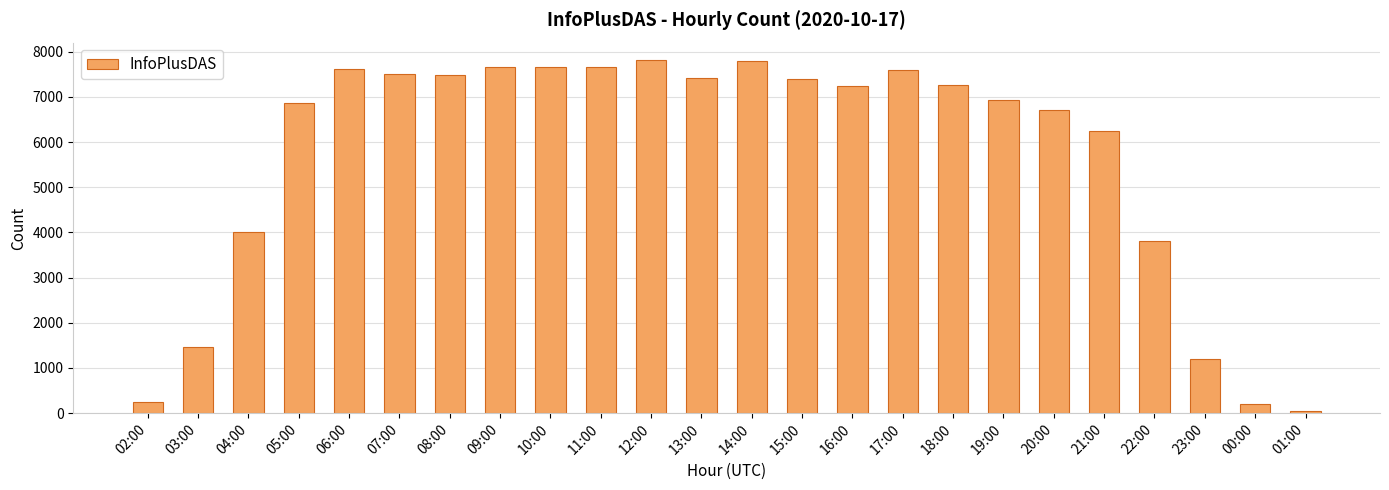

The chart shows a value of 12512 at 08:00. True or false?

False